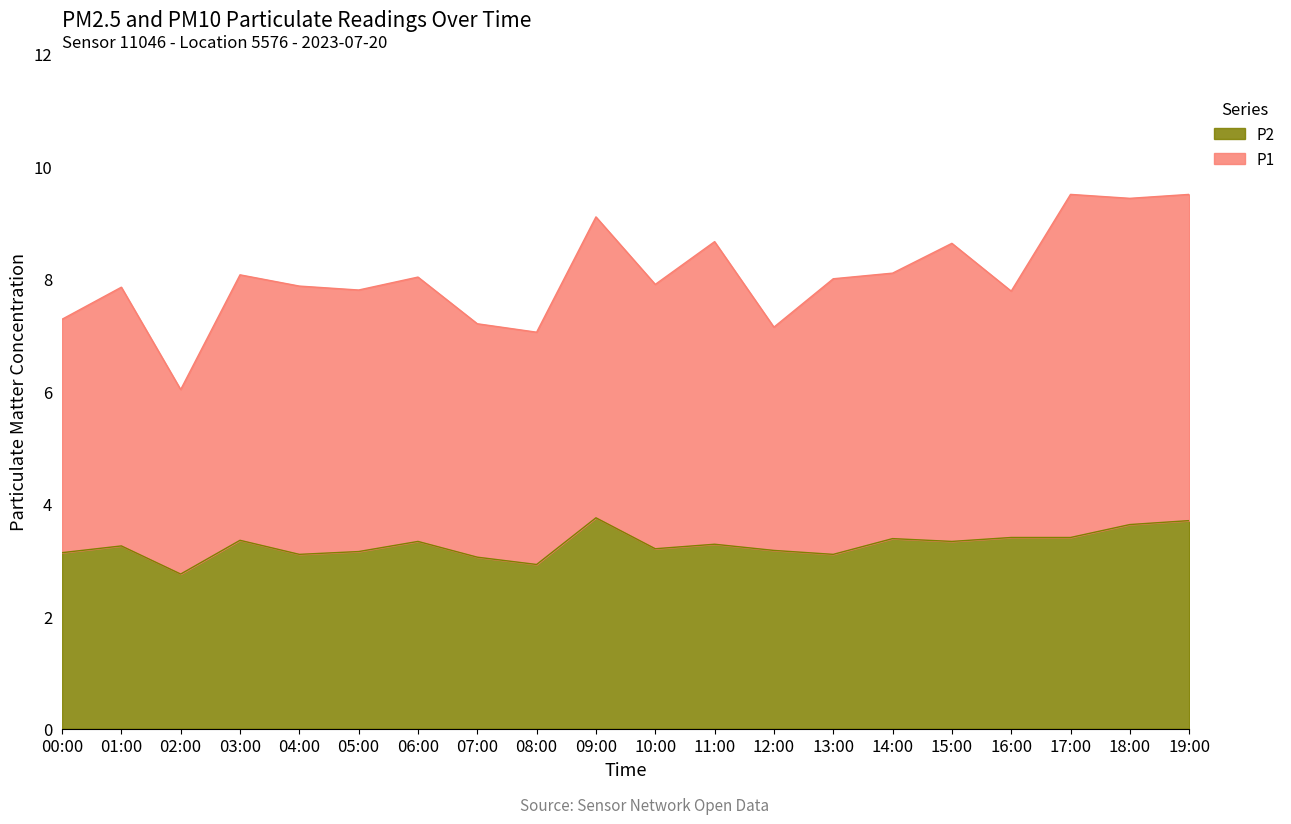

What is the maximum value shown in the chart?

9.5